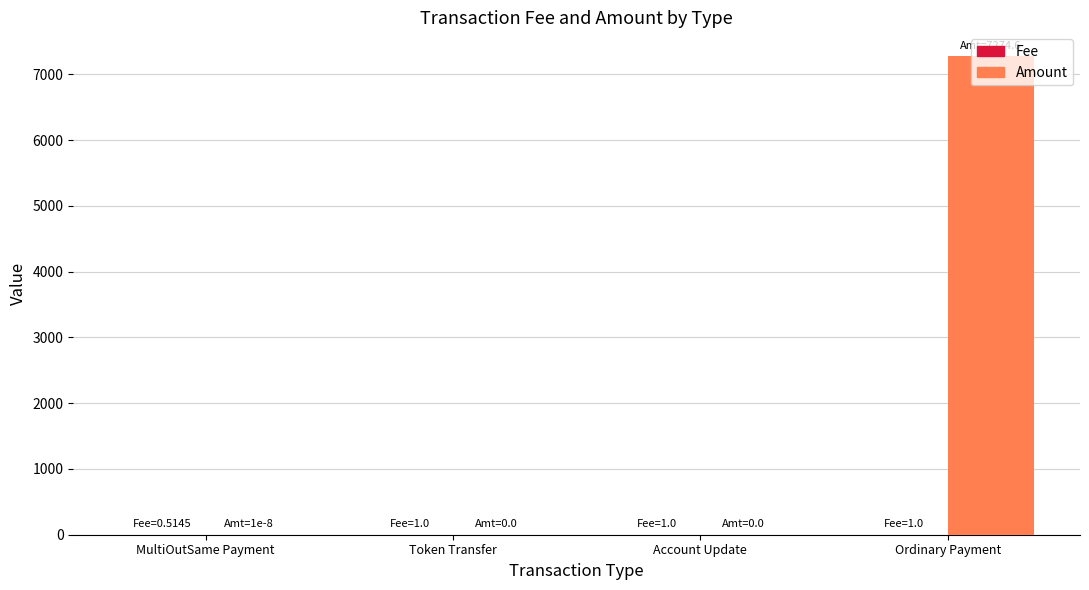

Which series has the largest total across all categories?

Amount